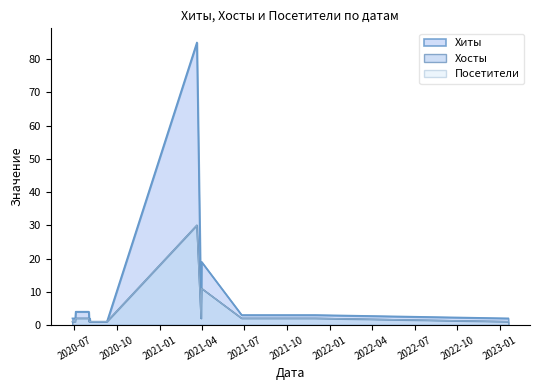

What is the difference between the highest and lowest values at 2021-03-21?

55